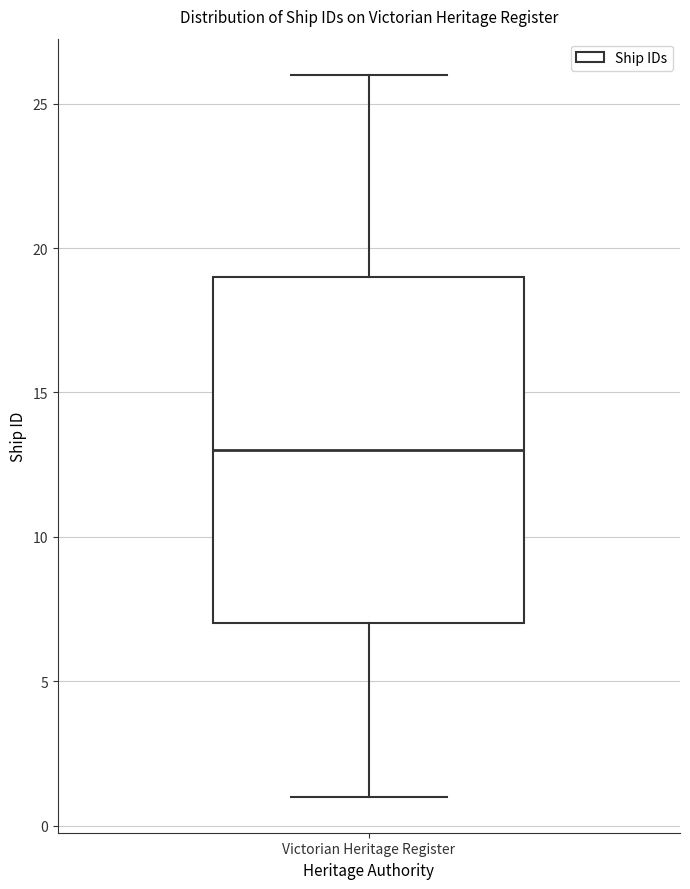

Where does the lower whisker of the box for Victorian Heritage Register end on the y-axis? The values are not printed on the chart, so give them approximately, as read against the axis.

1